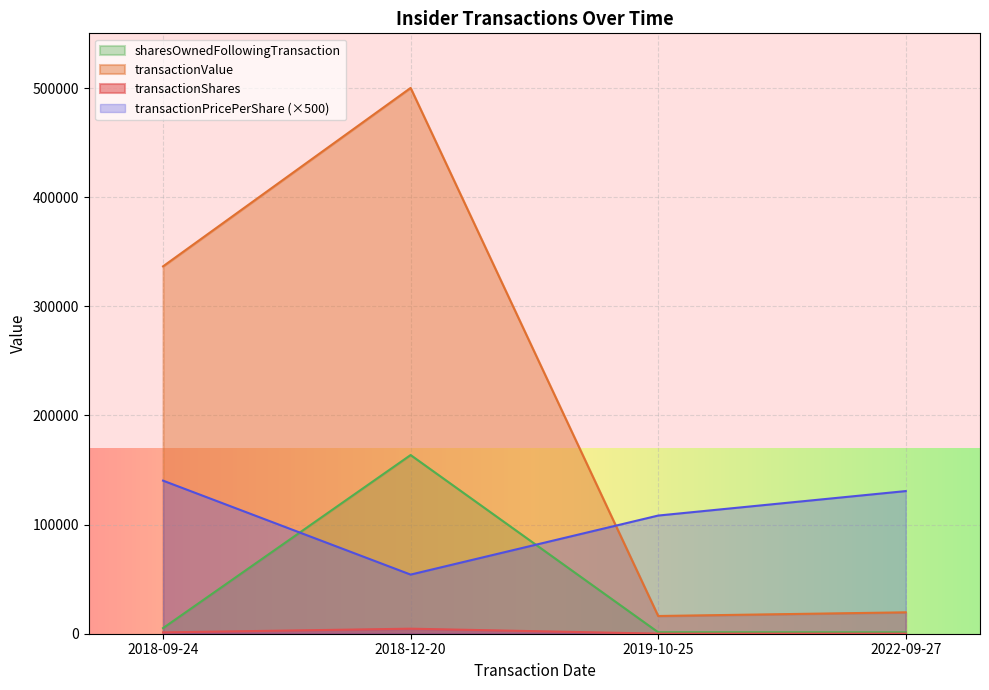

Where is the first local maximum for transactionShares?

2018-12-20